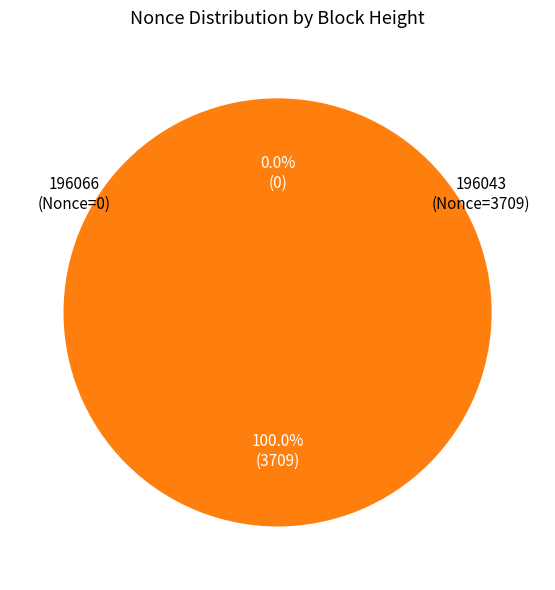

What is the smallest slice in the pie chart?

196066